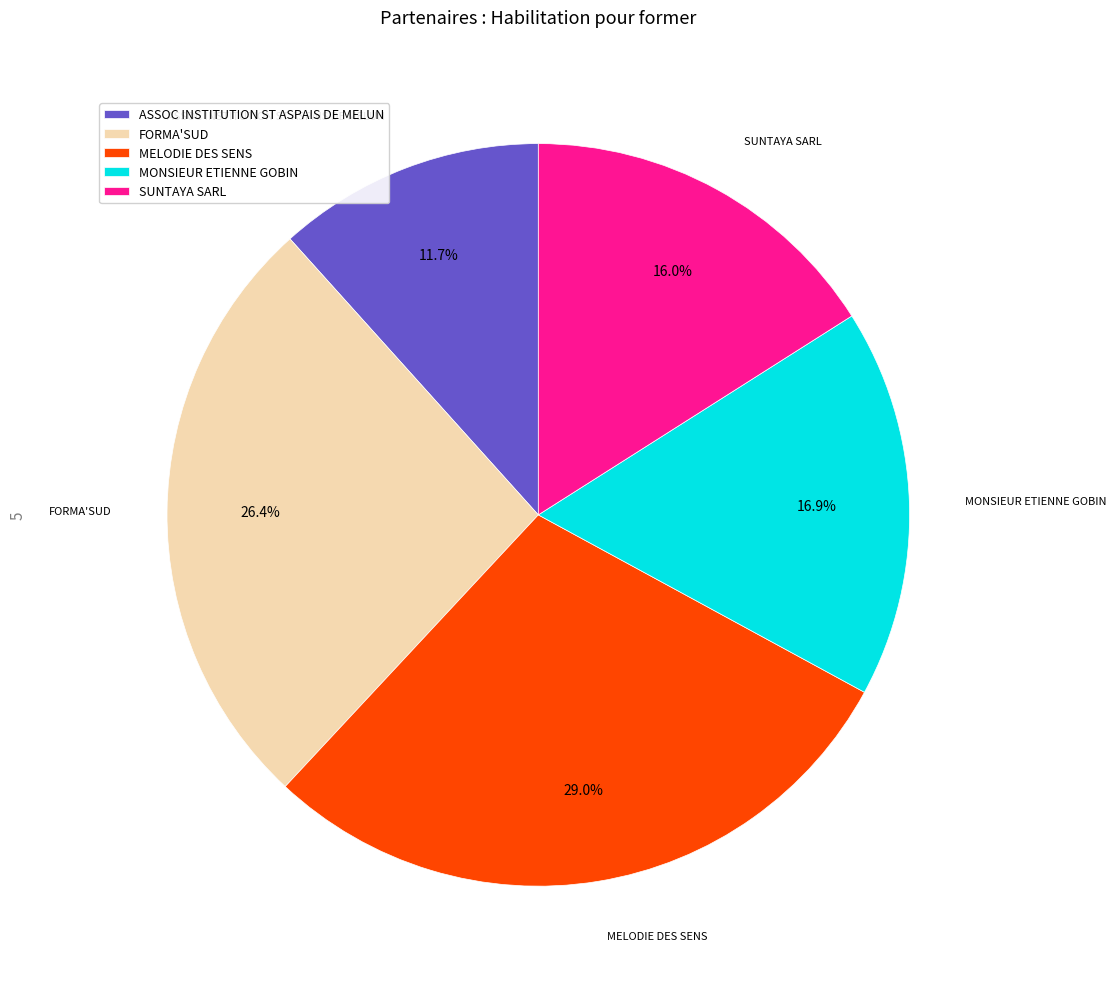

To the nearest percent, what portion does ASSOC INSTITUTION ST ASPAIS DE MELUN represent?

12%